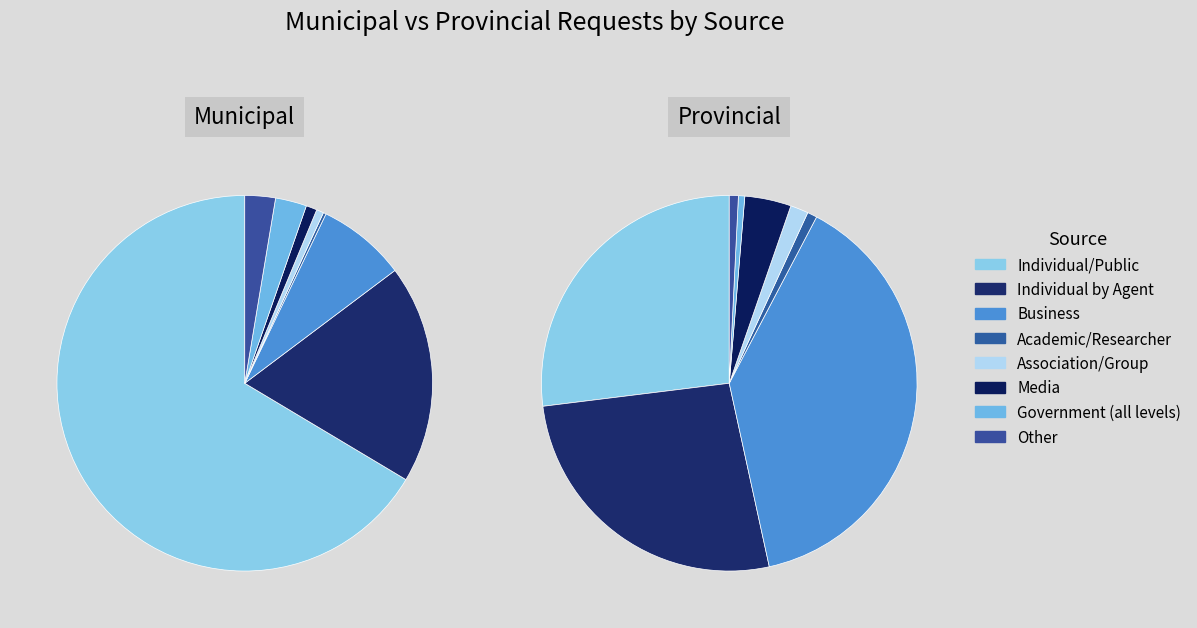

What portion of the pie excludes Other?

97.4%